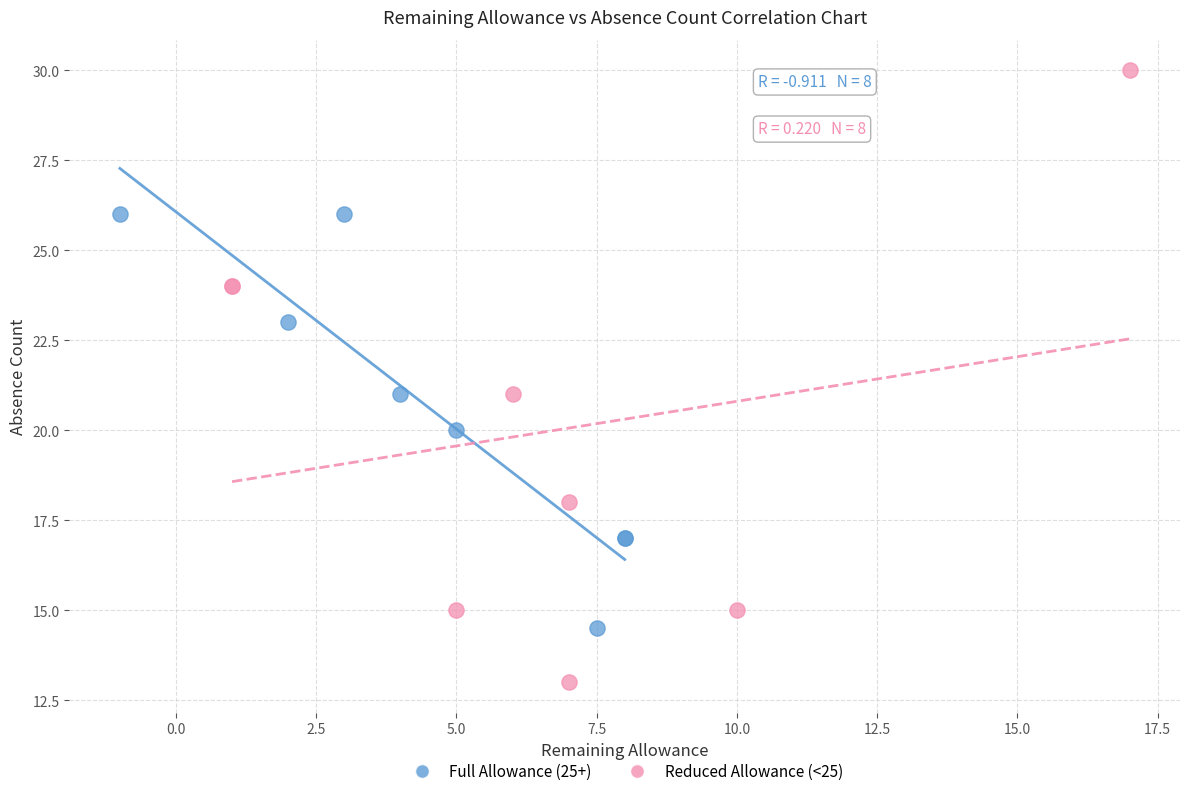

Which series reaches the minimum Y coordinate?

Reduced Allowance (<25)